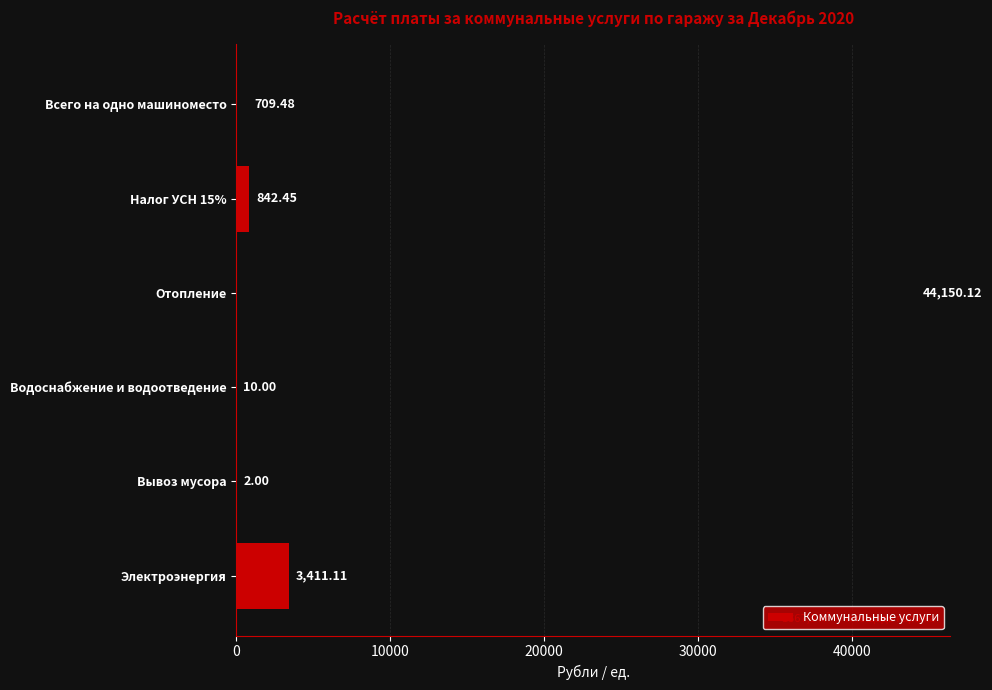

Approximately how many times larger is the value at Электроэнергия compared to Вывоз мусора?

1705.6